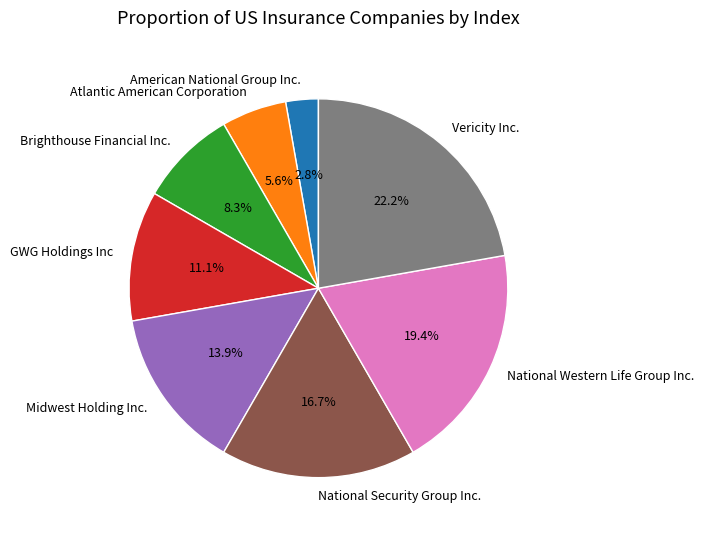

Which has a higher value, Atlantic American Corporation or American National Group Inc.?

Atlantic American Corporation